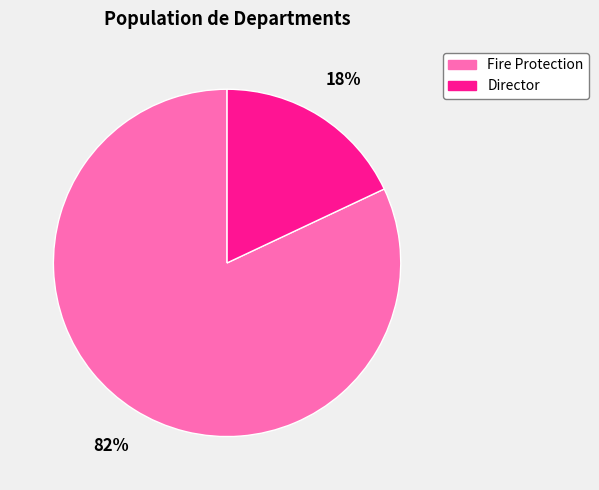

Combined, do Fire Protection and Director account for over 50%?

Yes